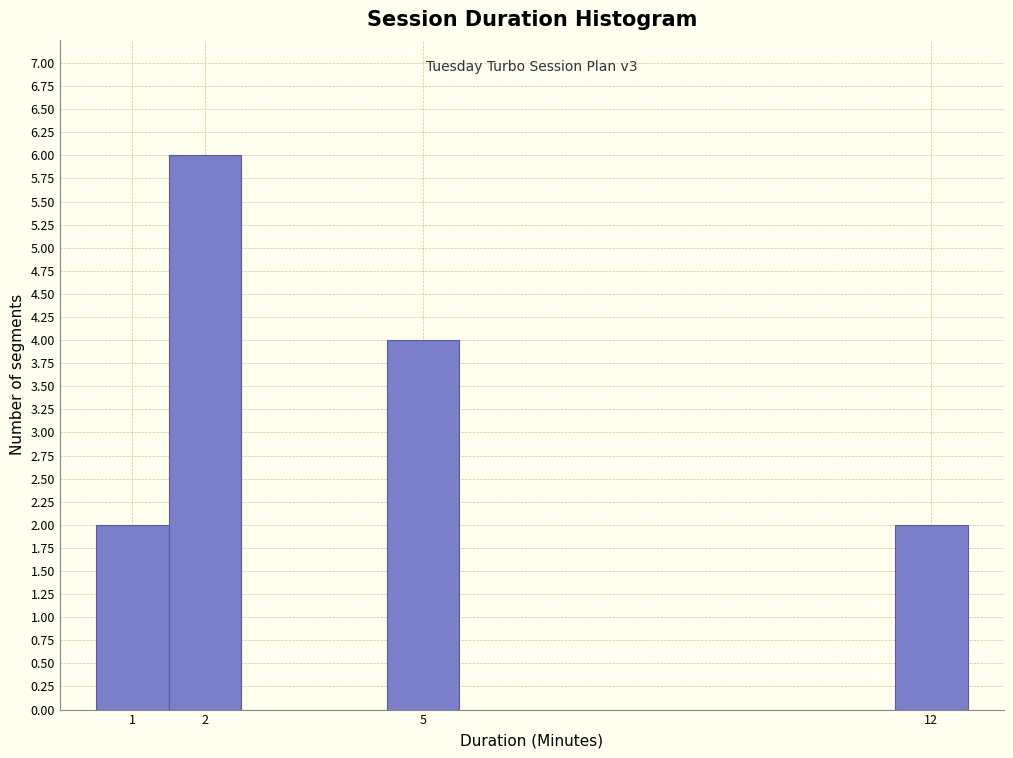

Over which range of the x-axis is the bar tallest?

1.5 to 2.5